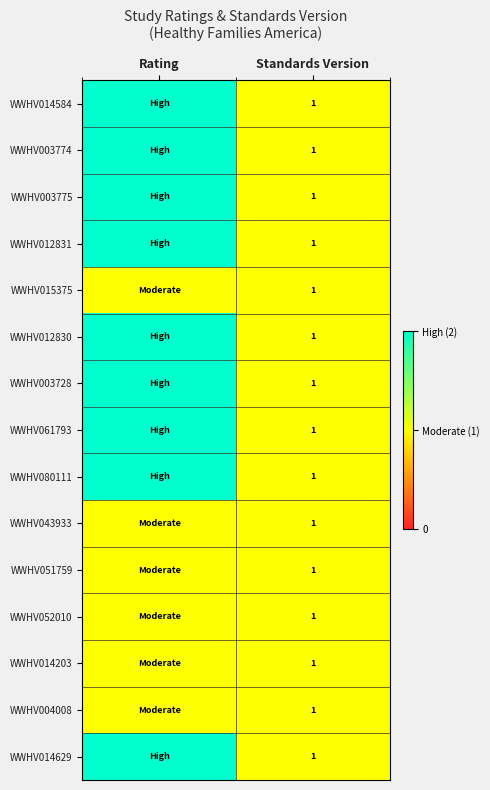

Which has a higher value, Rating or Standards Version?

Rating